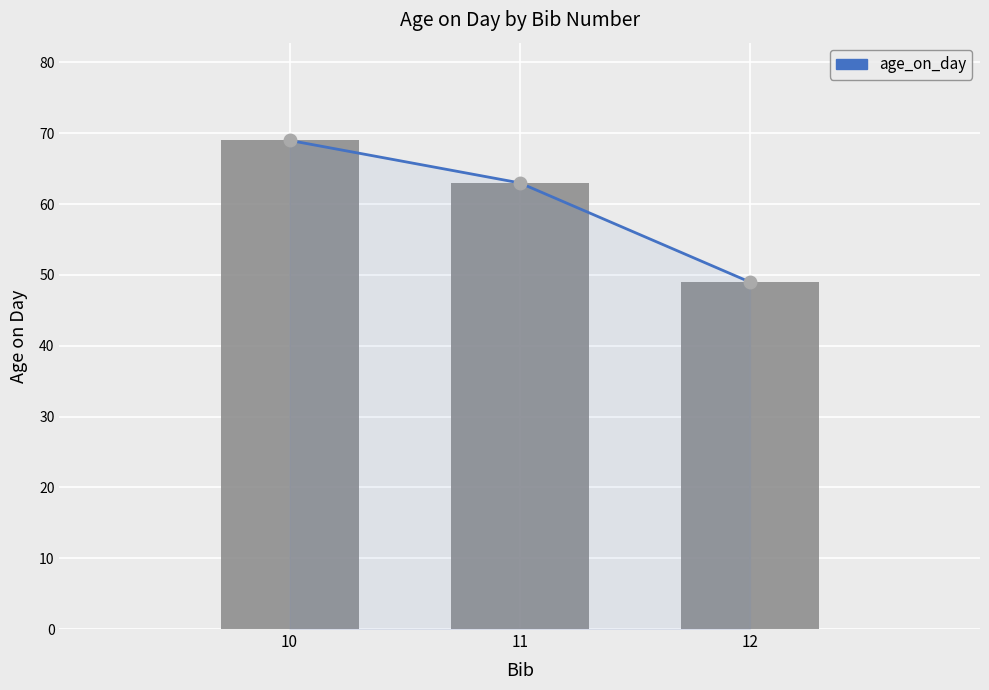

At how many categories does at least one series exceed 50?

2